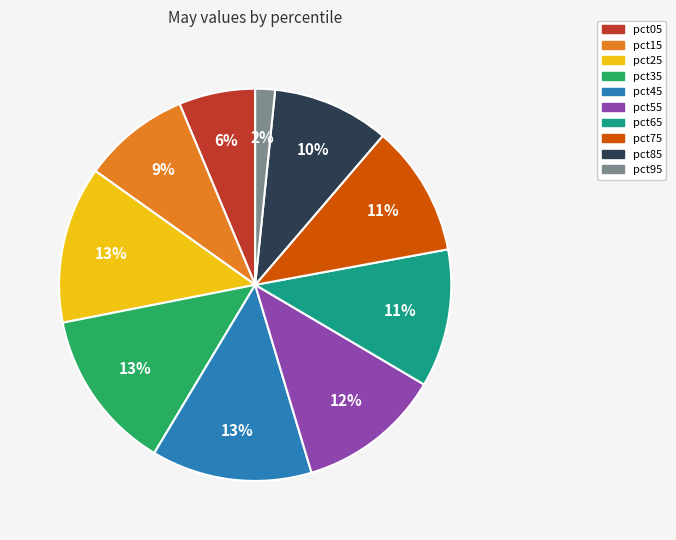

How many segments does this pie chart have?

10